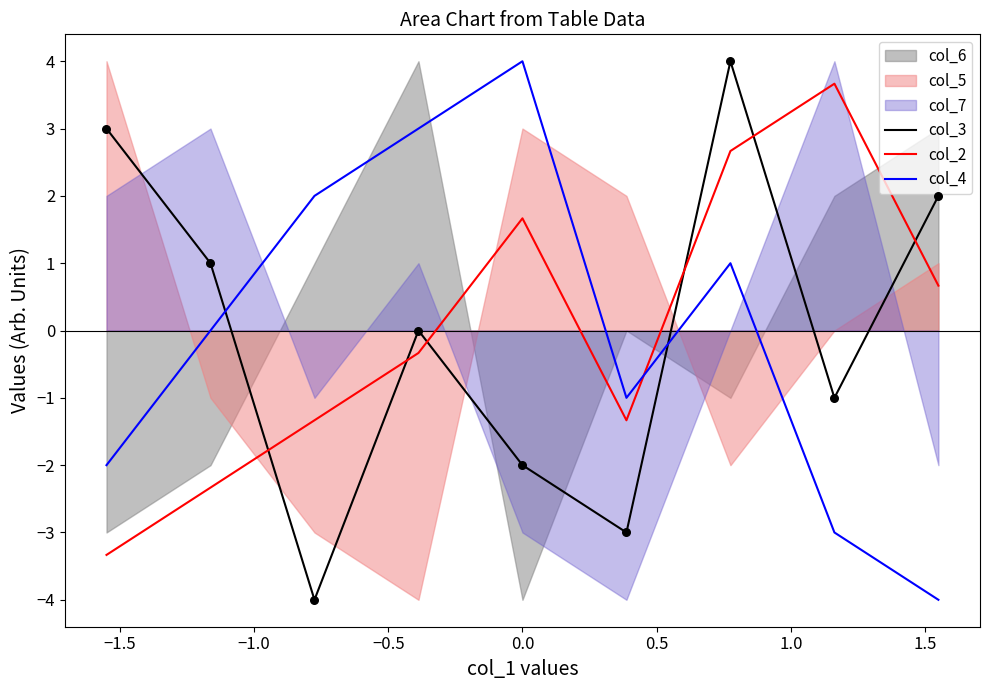

What is the lowest value of the col_4 series?

-4.0